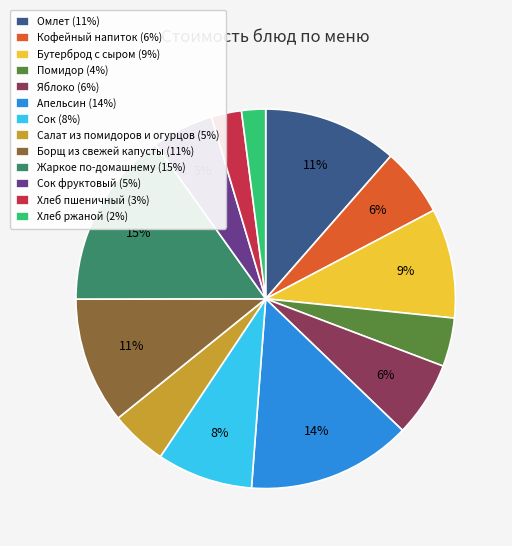

True or false: Бутерброд с сыром (9%) accounts for 19% of the total.

False